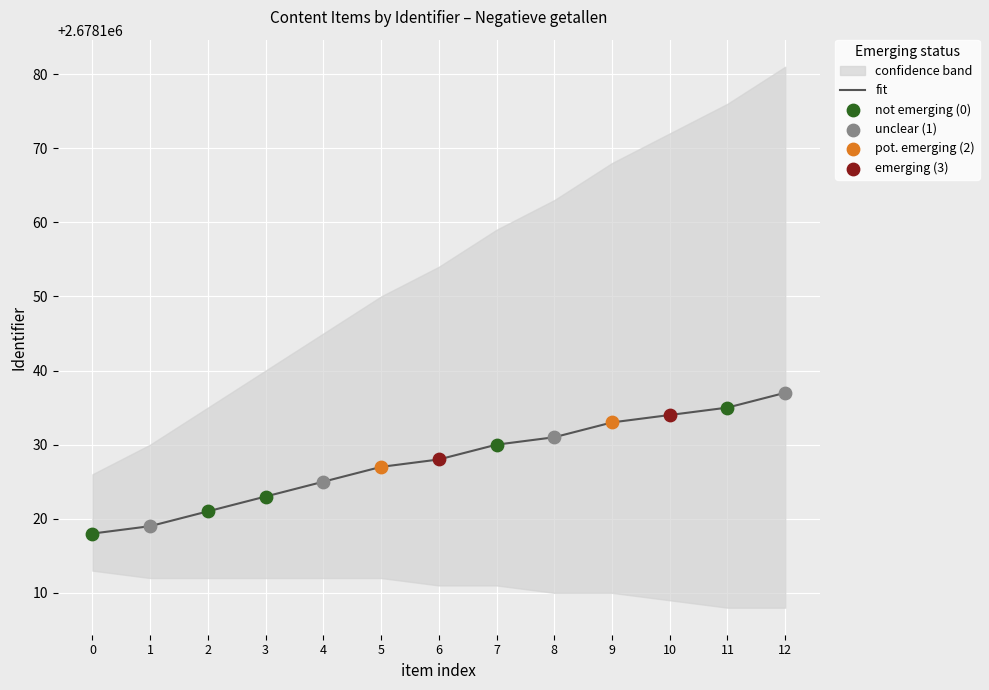

Which has a higher value, 6 or 9?

9